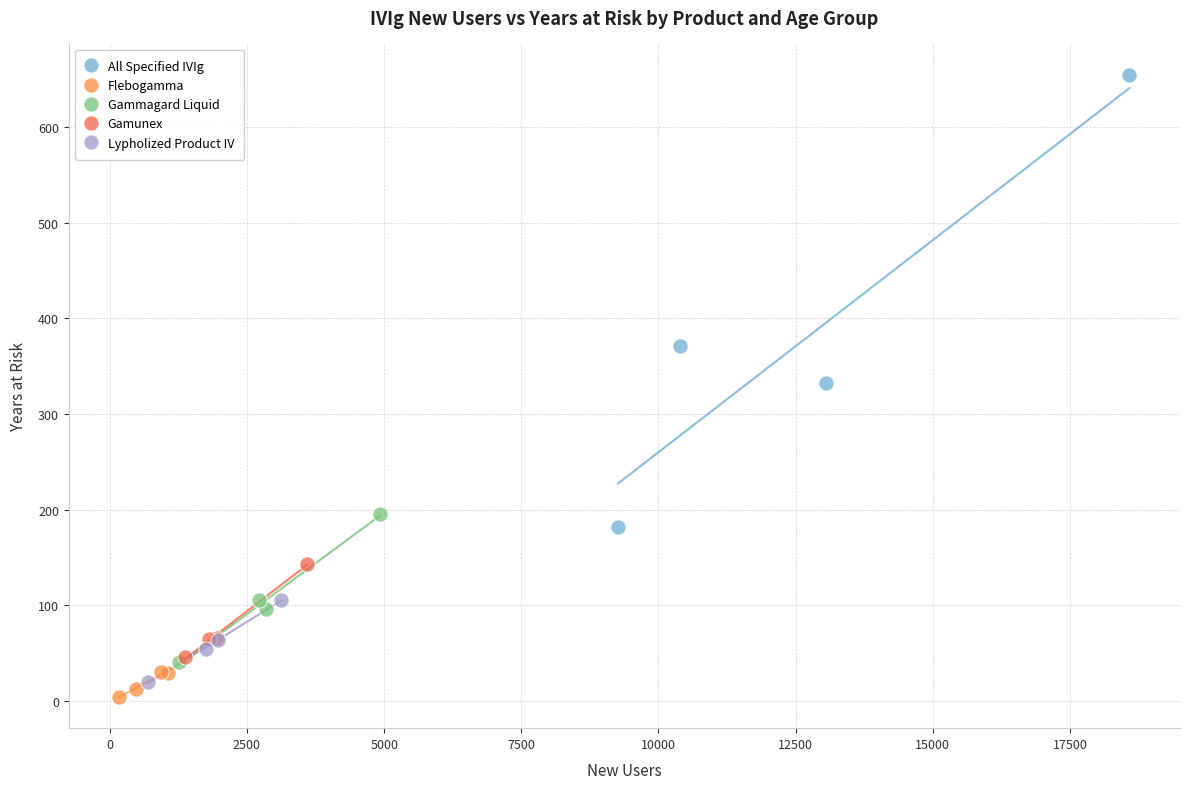

Which series has the widest spread of Y values?

All Specified IVIg